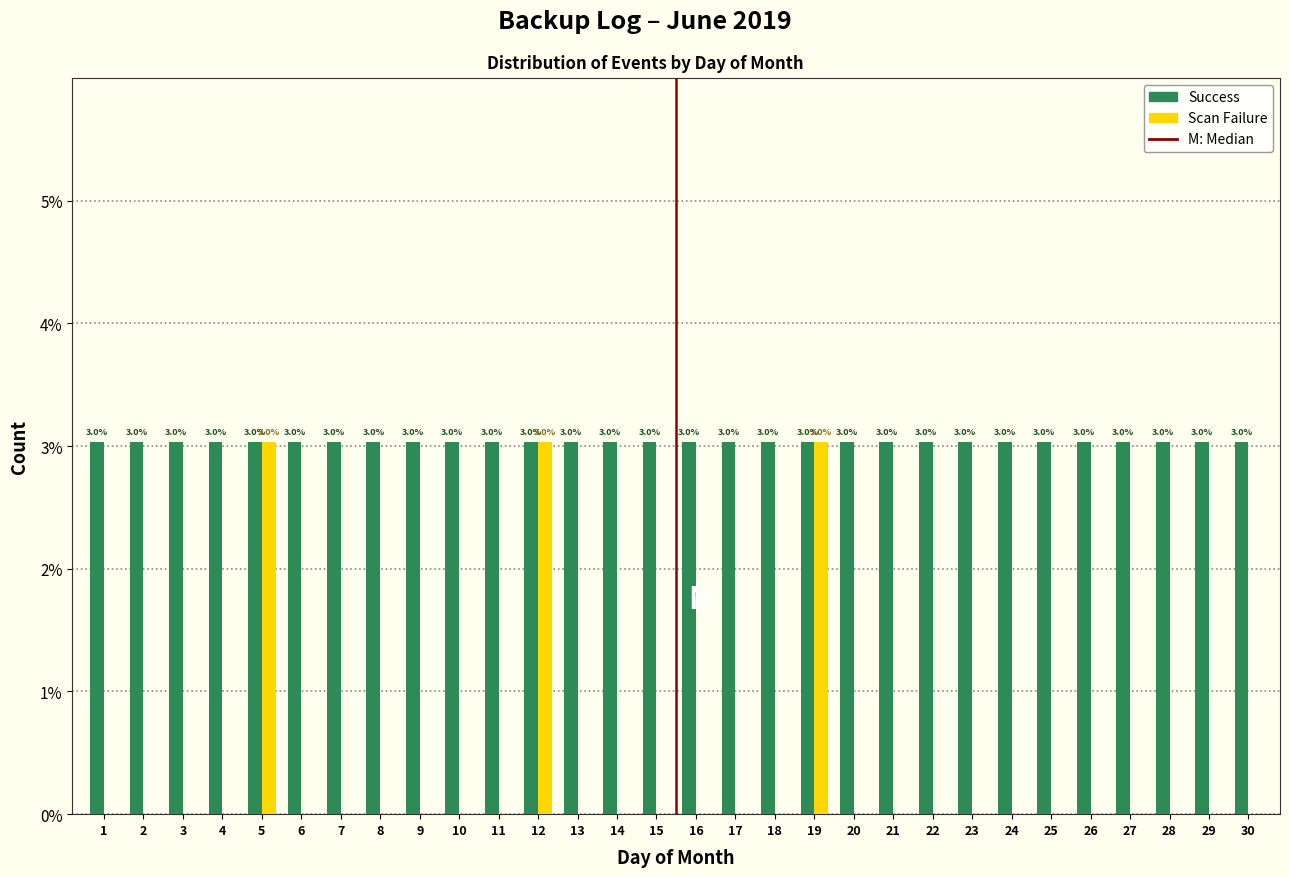

Reading left to right, list all the values displayed in this chart.

Success: 1=3.0	2=3.0	3=3.0	4=3.0	5=3.0	6=3.0	7=3.0	8=3.0	9=3.0	10=3.0	11=3.0	12=3.0	13=3.0	14=3.0	15=3.0	16=3.0	17=3.0	18=3.0	19=3.0	20=3.0	21=3.0	22=3.0	23=3.0	24=3.0	25=3.0	26=3.0	27=3.0	28=3.0	29=3.0	30=3.0
Scan Failure: 1=0.0	2=0.0	3=0.0	4=0.0	5=3.0	6=0.0	7=0.0	8=0.0	9=0.0	10=0.0	11=0.0	12=3.0	13=0.0	14=0.0	15=0.0	16=0.0	17=0.0	18=0.0	19=3.0	20=0.0	21=0.0	22=0.0	23=0.0	24=0.0	25=0.0	26=0.0	27=0.0	28=0.0	29=0.0	30=0.0